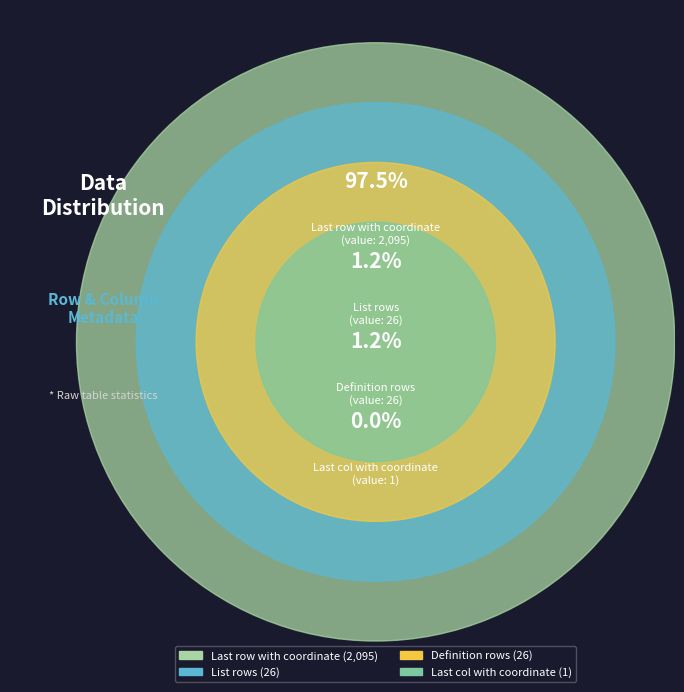

Which category has the biggest portion of the pie?

Last row with coordinate